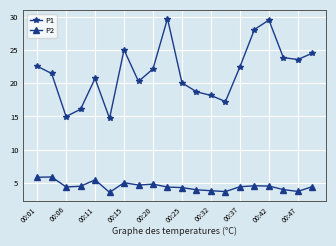

Which series has the widest spread of values?

P1